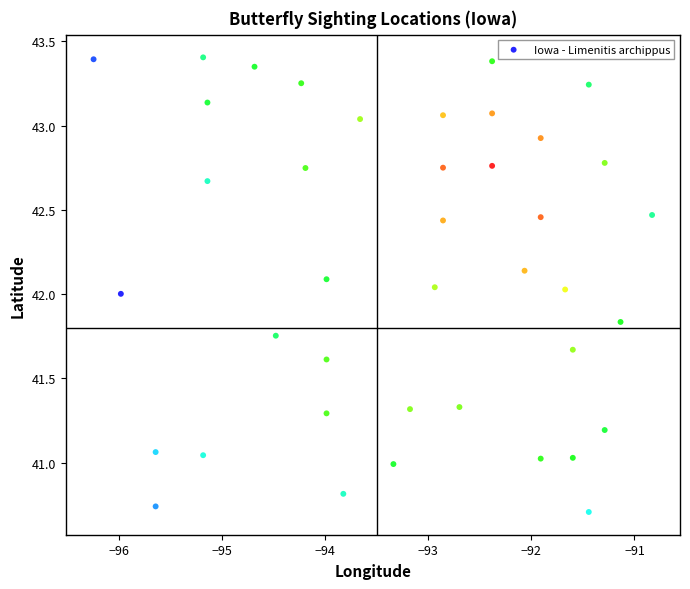

What is the range of X values (max minus min)?

5.4